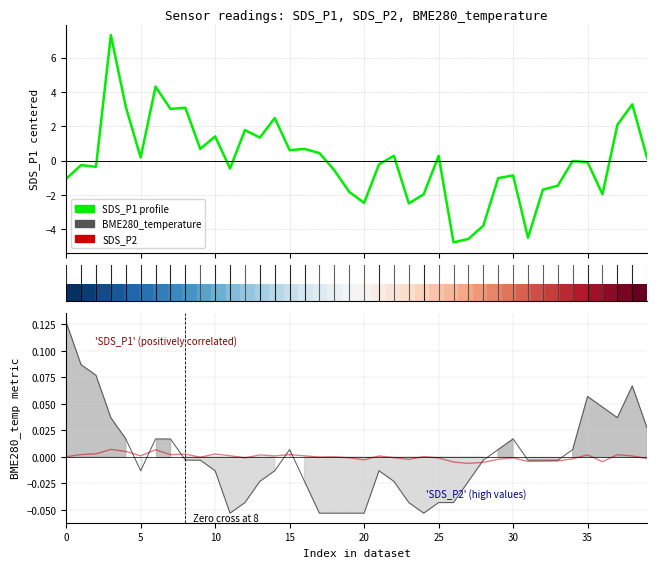

What is the greatest value displayed?

7.3